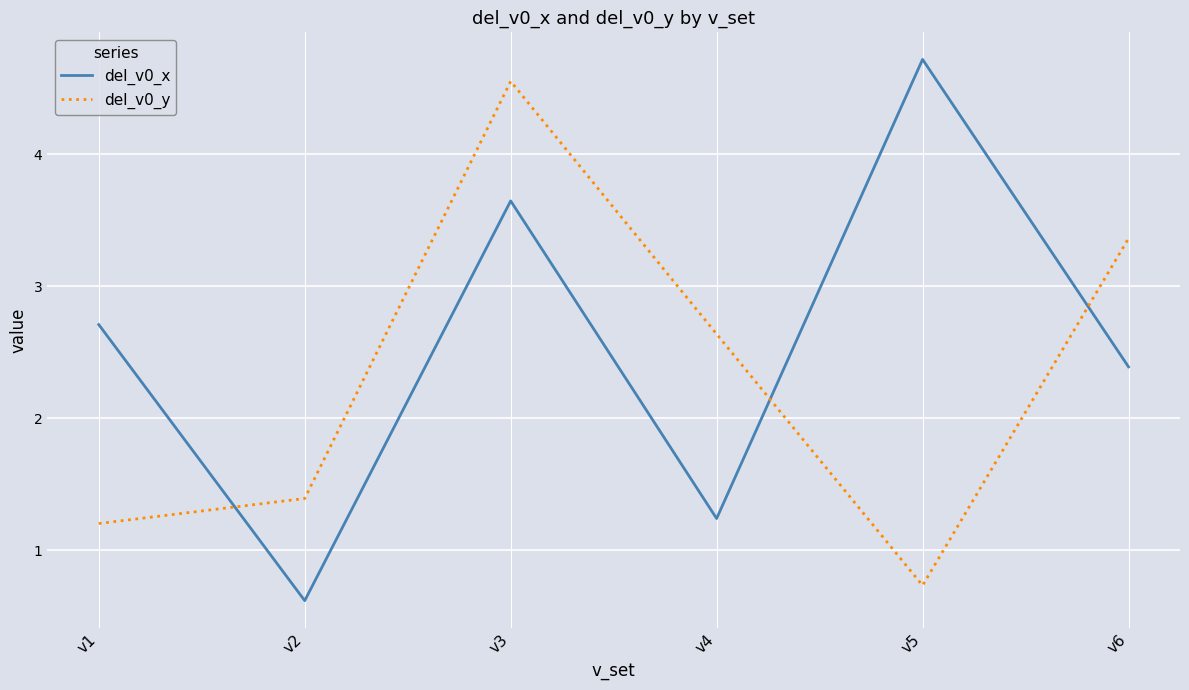

How many interior local valleys does the del_v0_y series have?

1